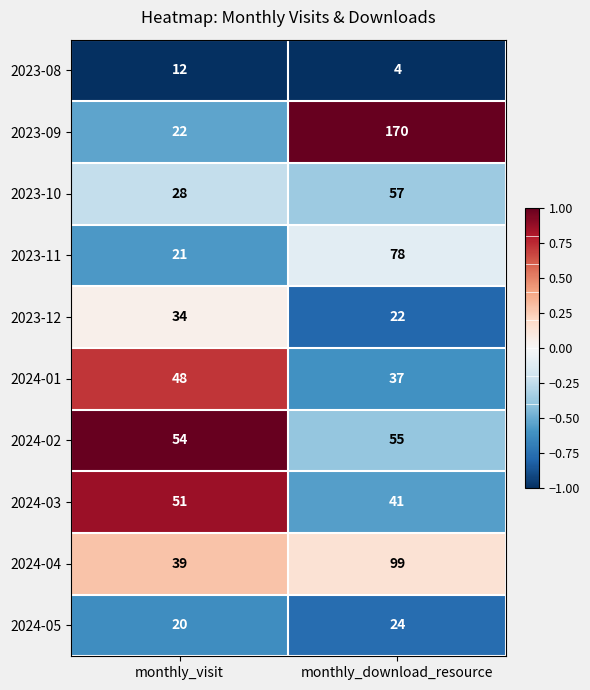

How many data points in 2023-08 are less than 12?

1